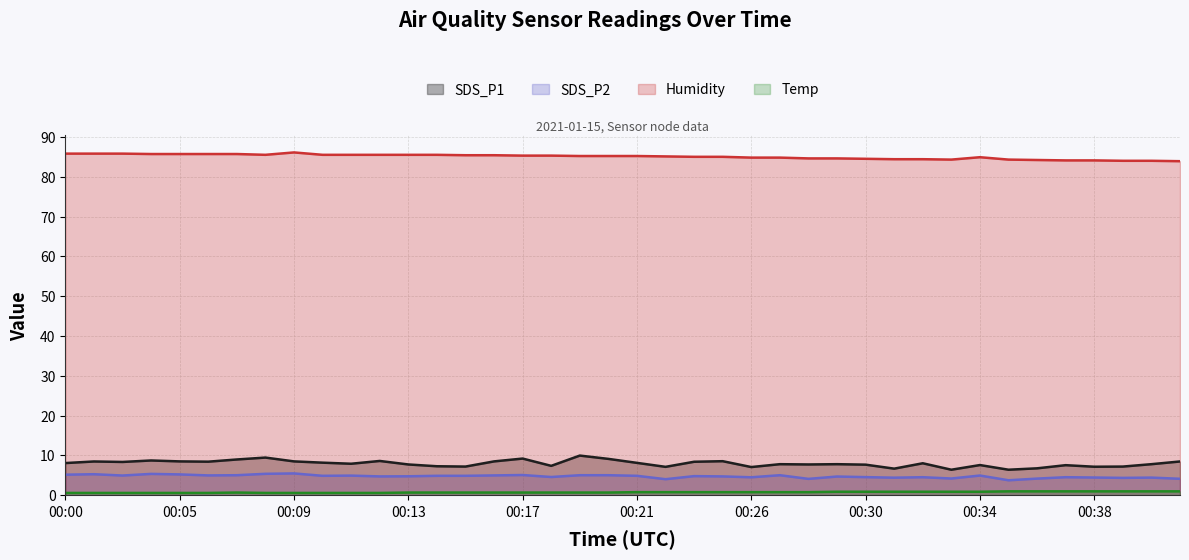

Which label corresponds to the largest value in the chart?

00:09